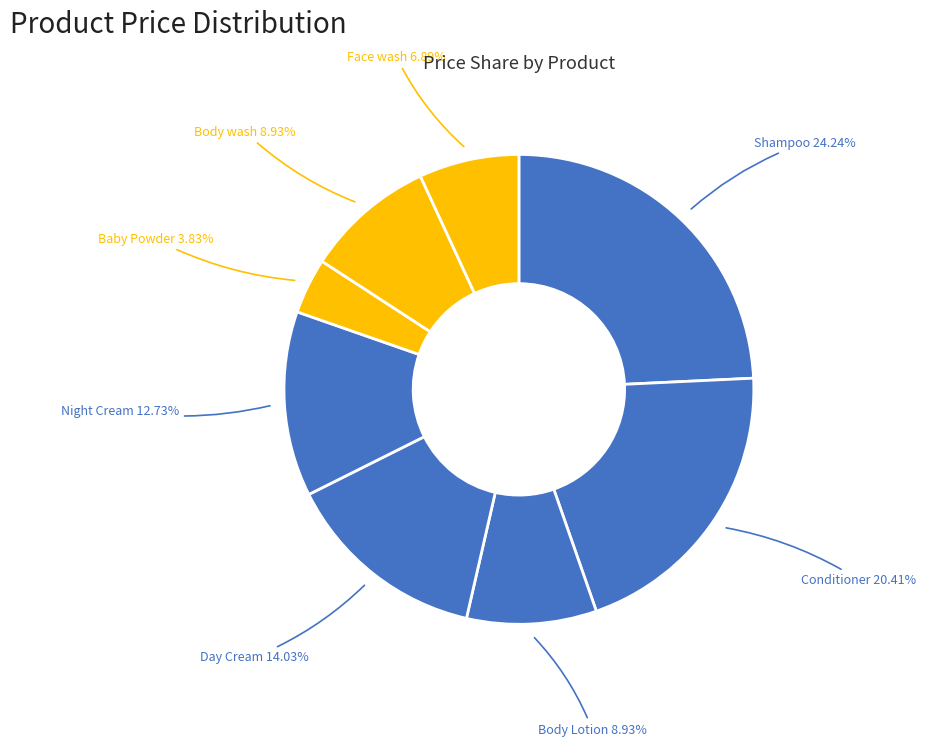

Count the number of slices in the pie.

8